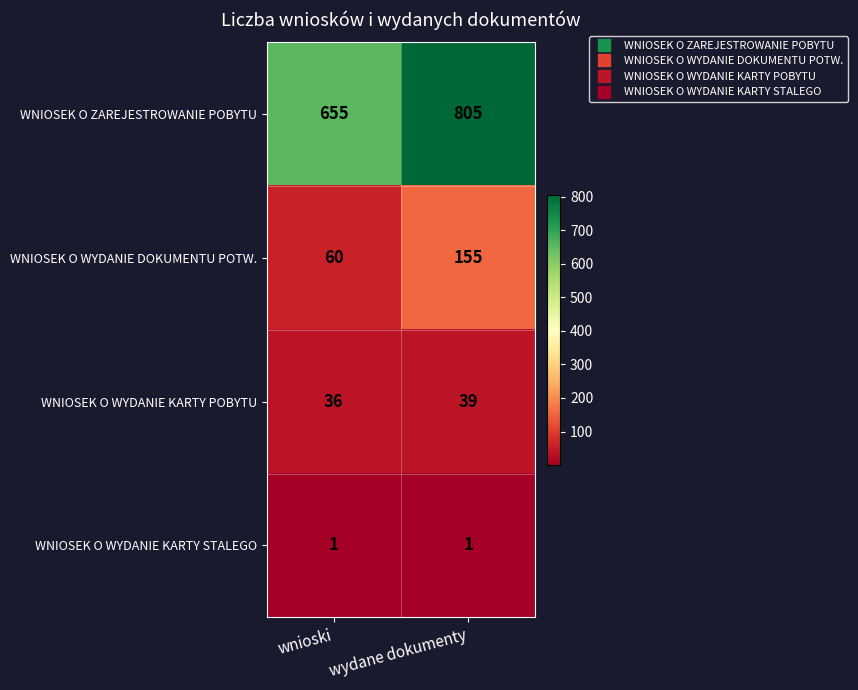

Which category has the highest value across all series?

wydane dokumenty